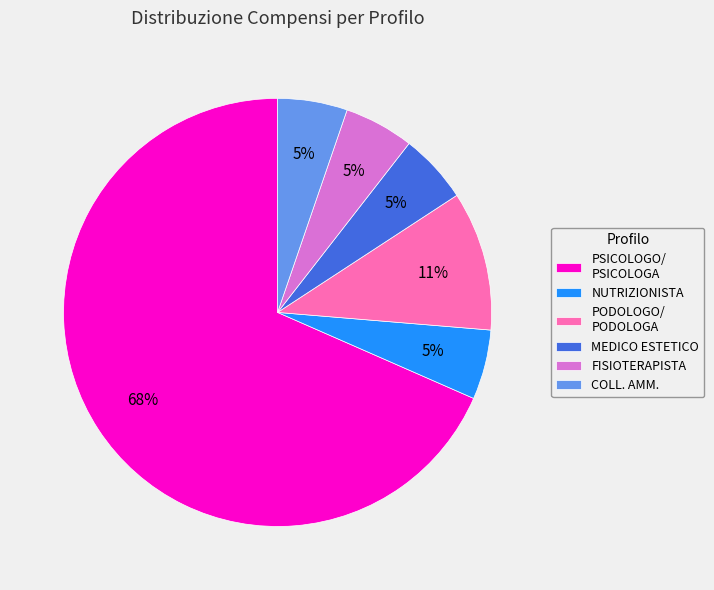

Which category has the biggest portion of the pie?

PSICOLOGO/ PSICOLOGA